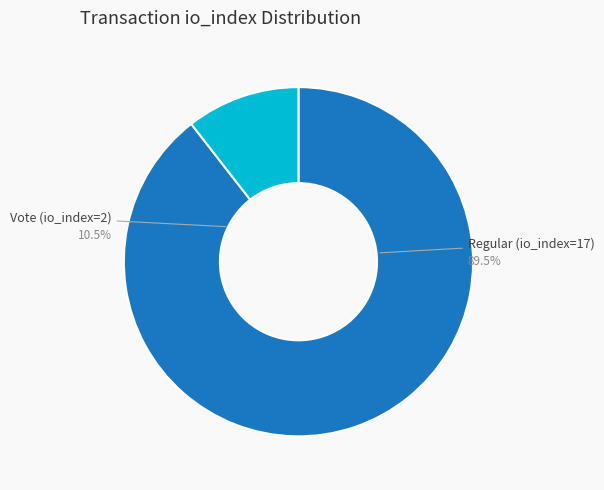

Is it true that Vote (io_index=2) is 11% of the pie?

True